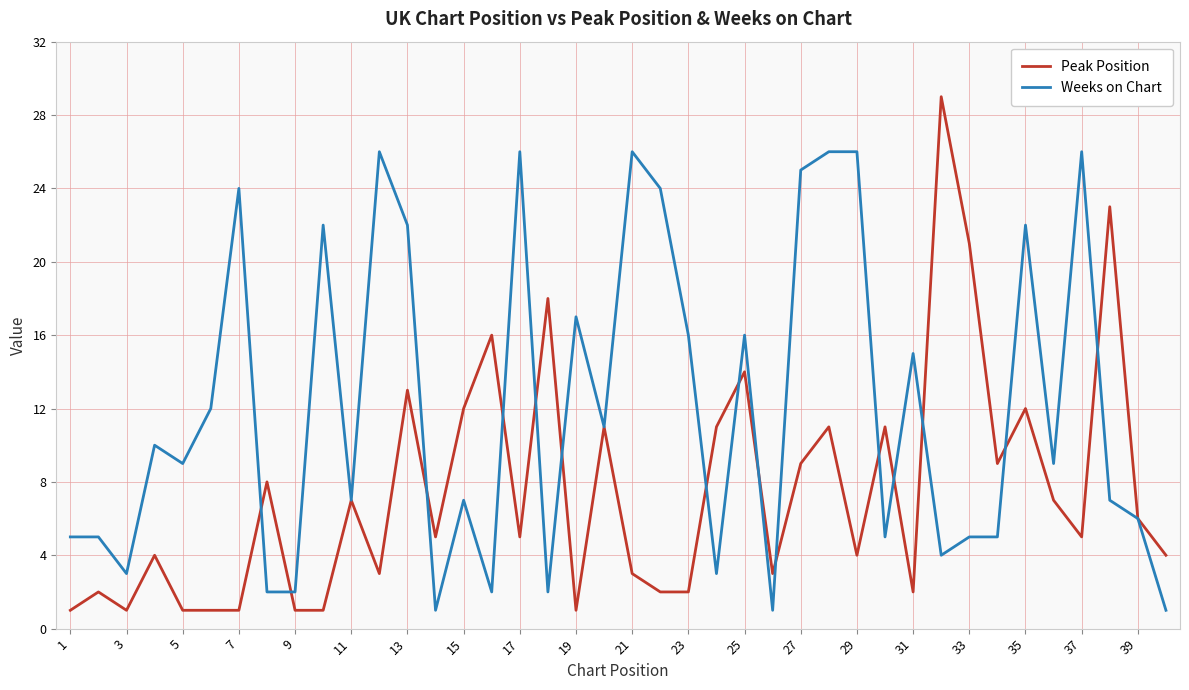

What is the maximum value for Peak Position?

29